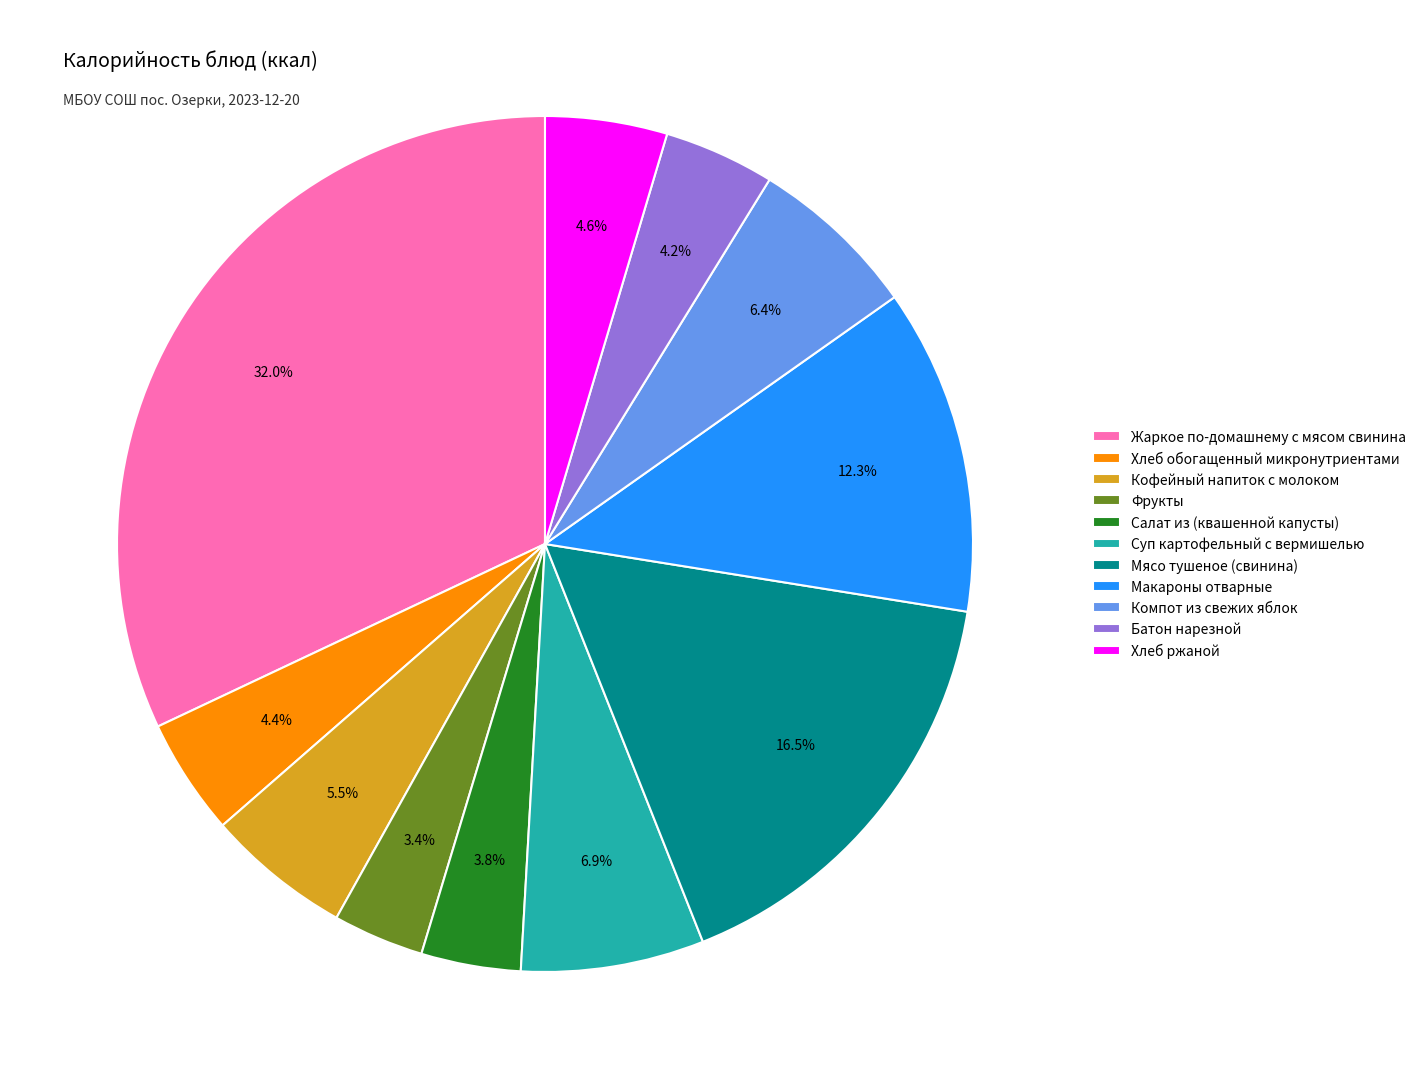

What is the ratio of the value at Компот из свежих яблок to the value at Мясо тушеное (свинина)?

0.4